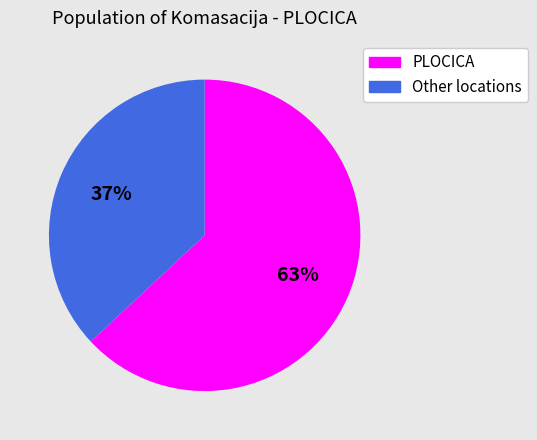

To the nearest percent, what is the average slice percentage?

50%